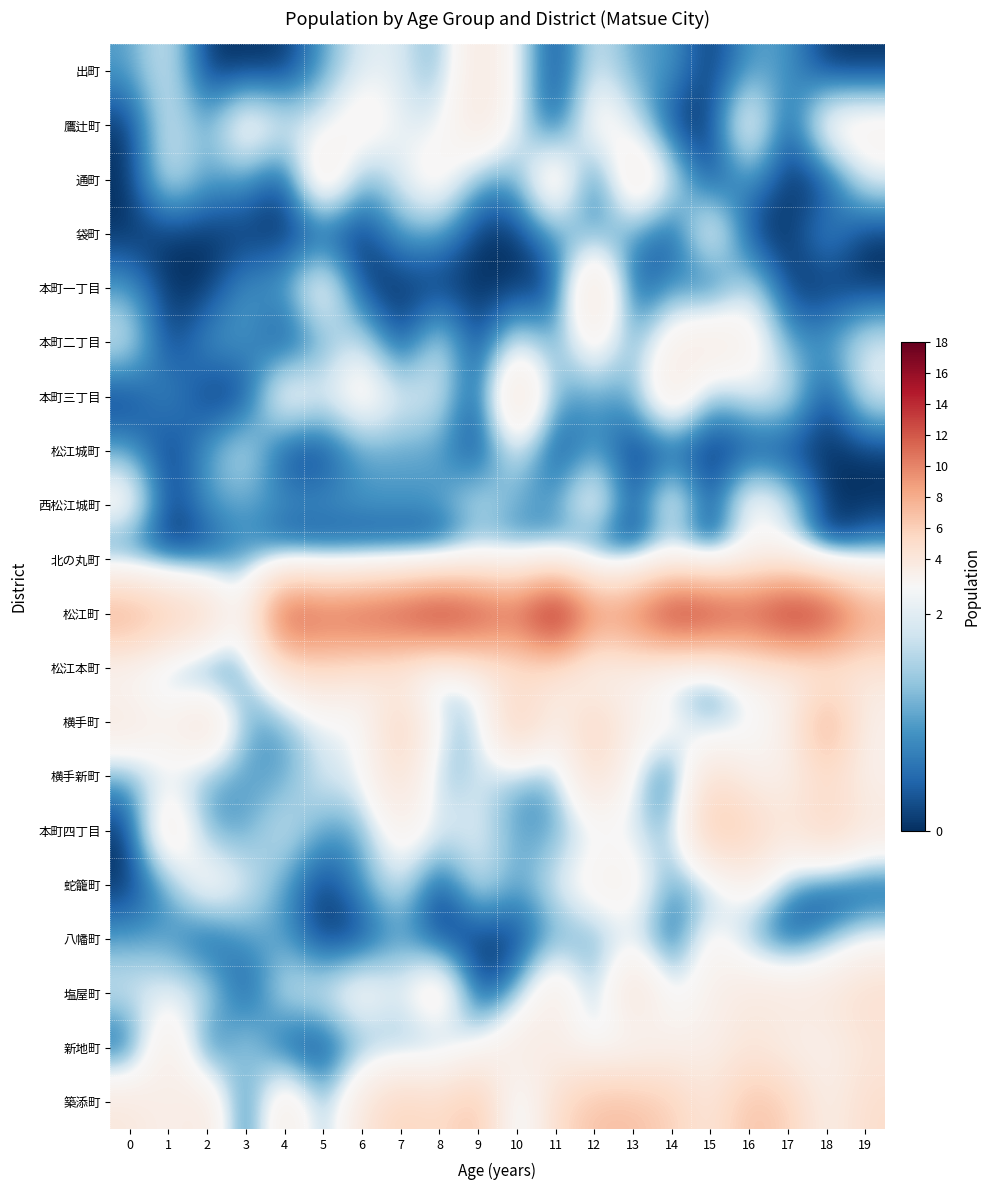

At how many categories does at least one series exceed 12?

11